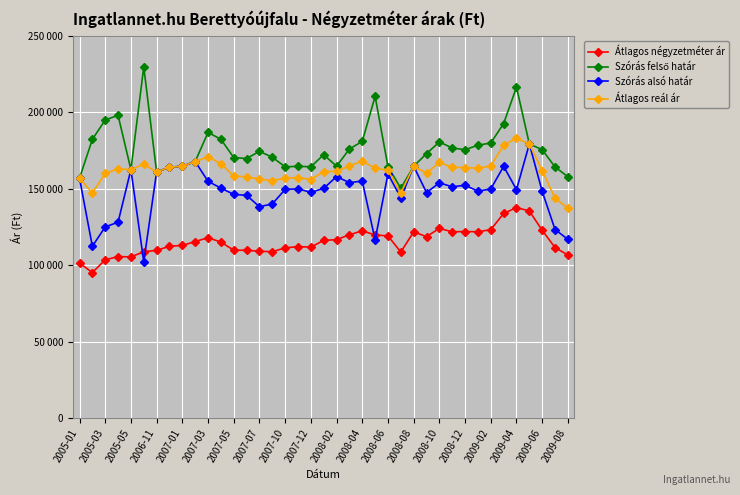

Is this an area chart (filled region under the line)?

No